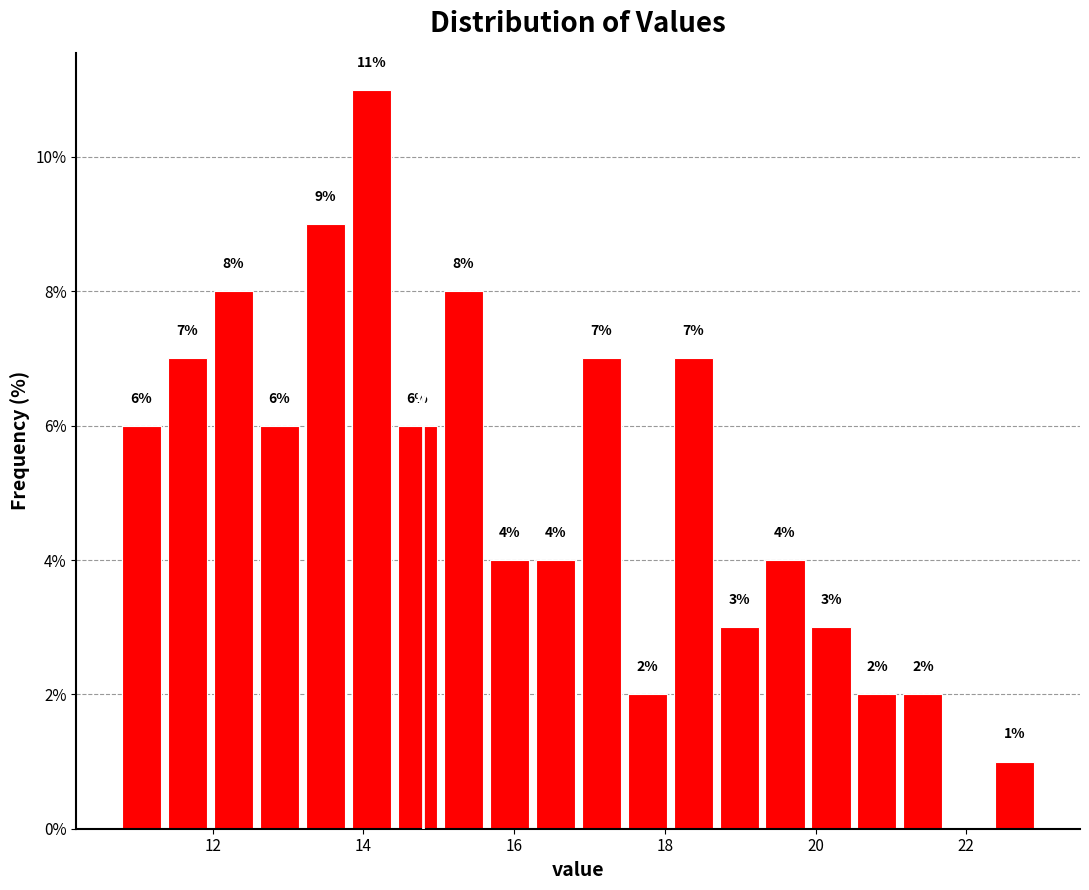

Read against the x-axis, roughly where is the centre of the tallest bar?

14.2